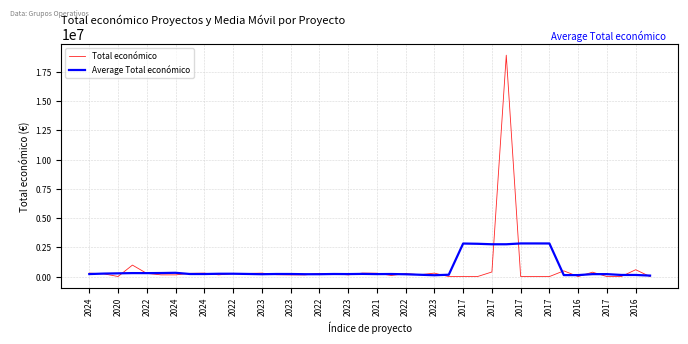

List the series in order of their peak value, lowest first.

Average Total económico, Total económico